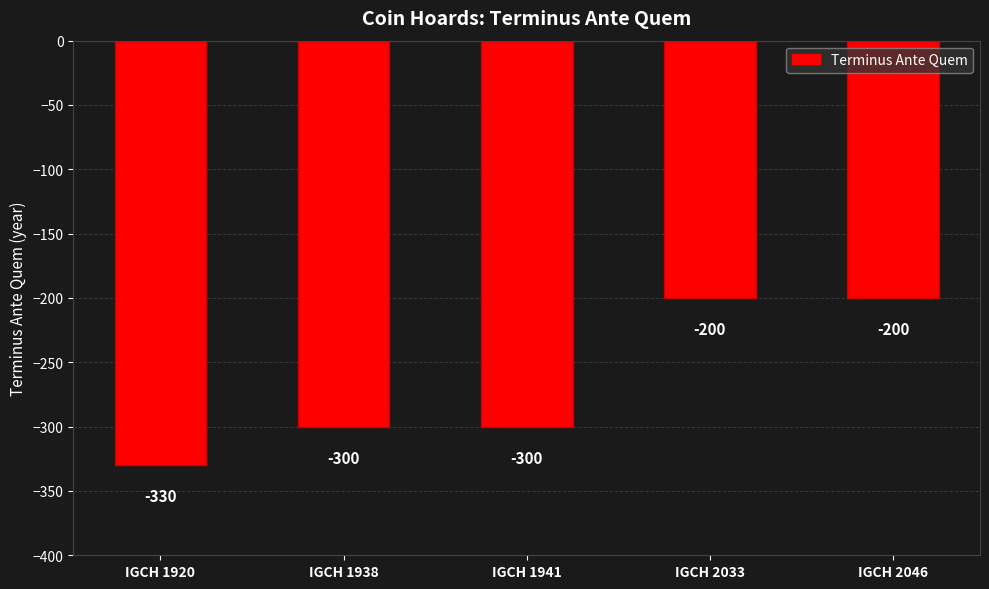

The value at IGCH 1920 is -330. True or false?

True